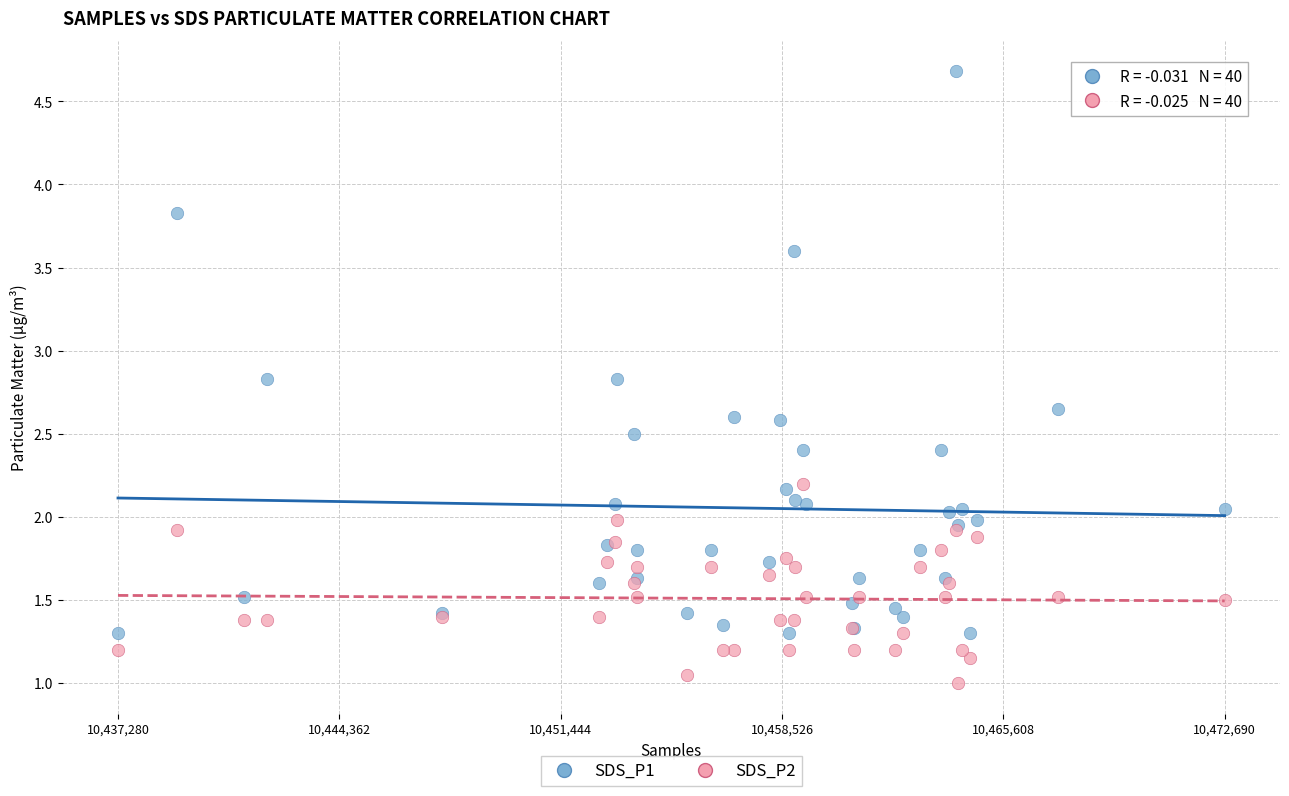

What are all the series names shown in the legend?

SDS_P1, SDS_P2